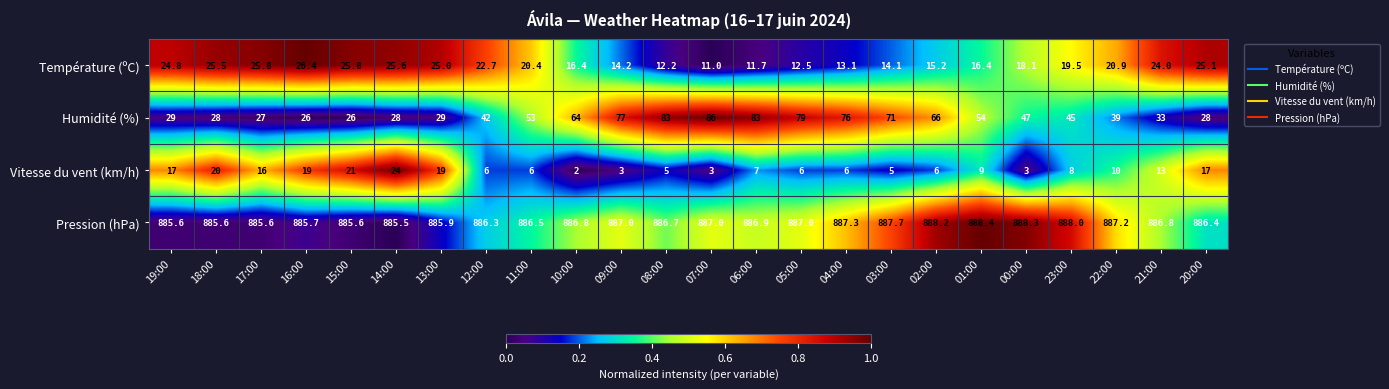

At which category is the sum across all series the highest?

06:00